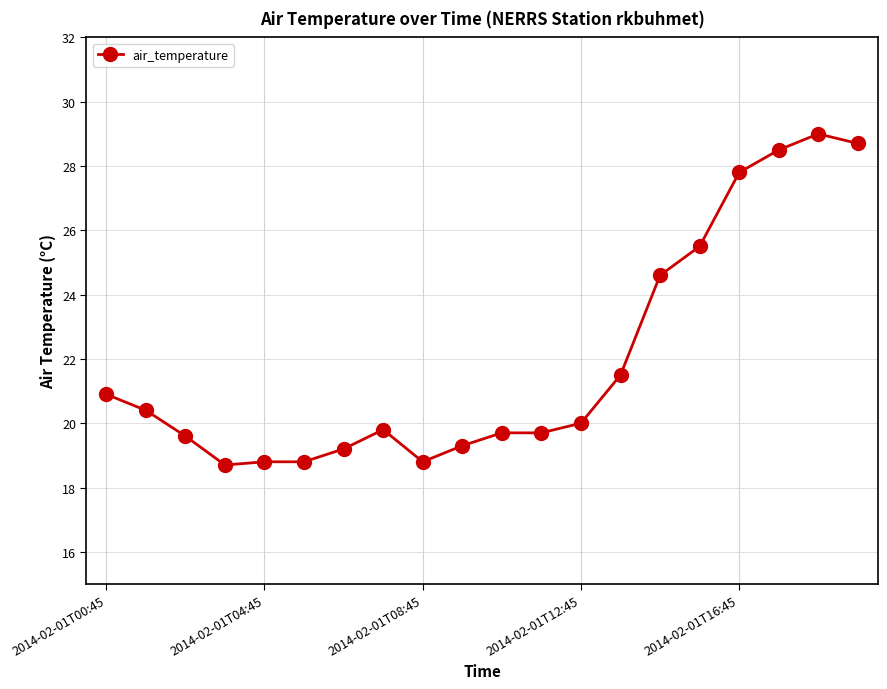

What is the average value?

22.0